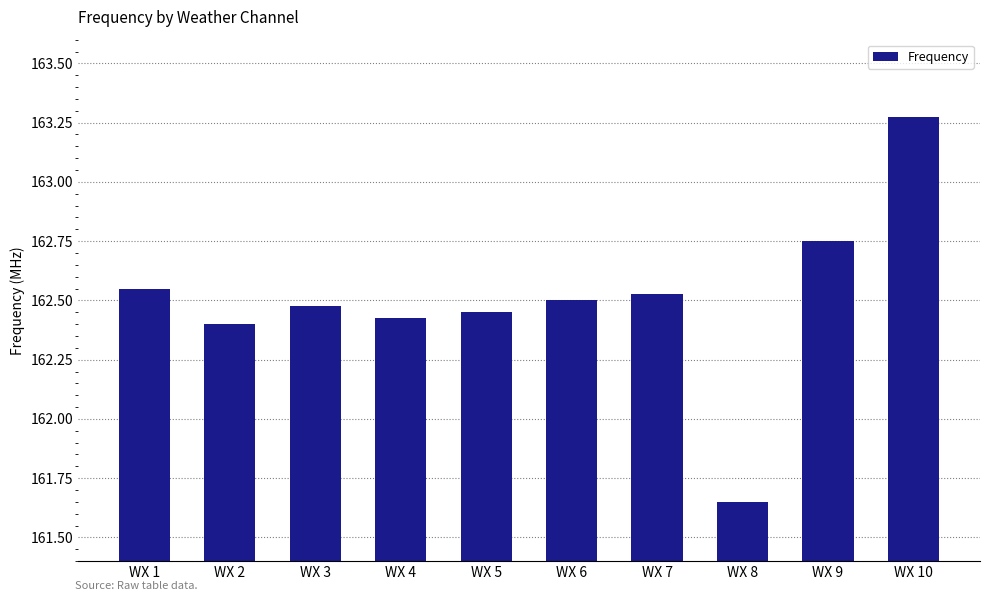

Which has a higher value, WX 10 or WX 8?

WX 10